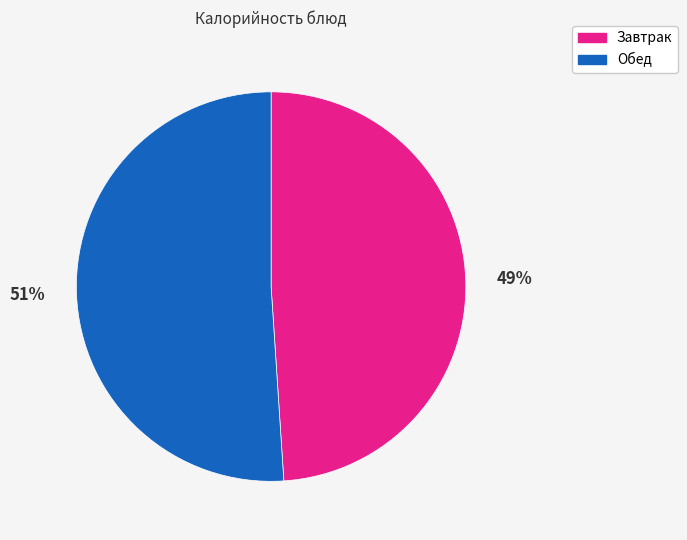

Does any single category account for the majority?

Yes